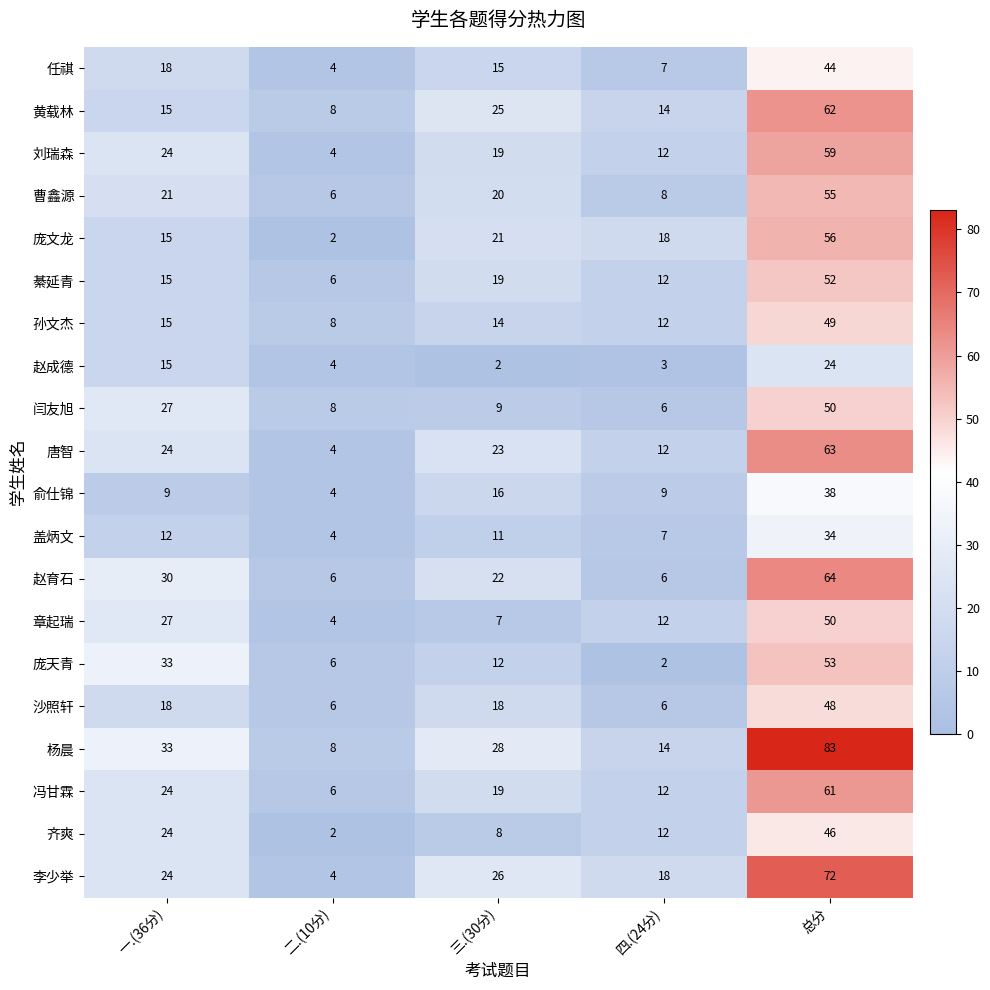

Is it true that 闫友旭 equals 27 at 一.(36分)?

True